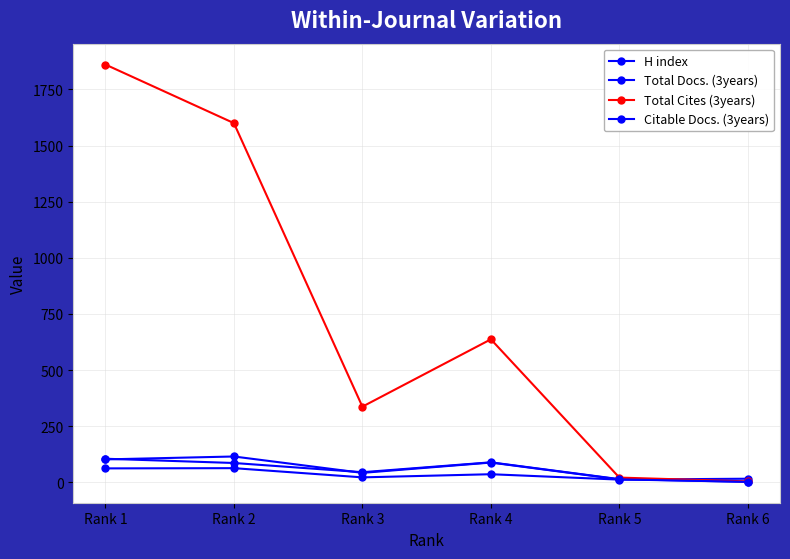

How many distinct data groups are displayed?

4